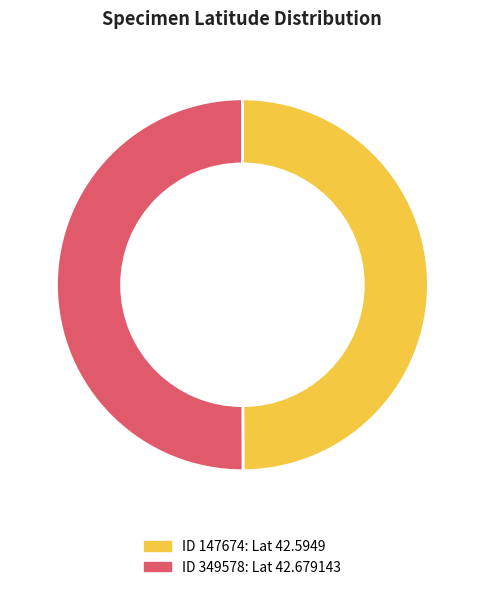

Count the number of slices in the pie.

2